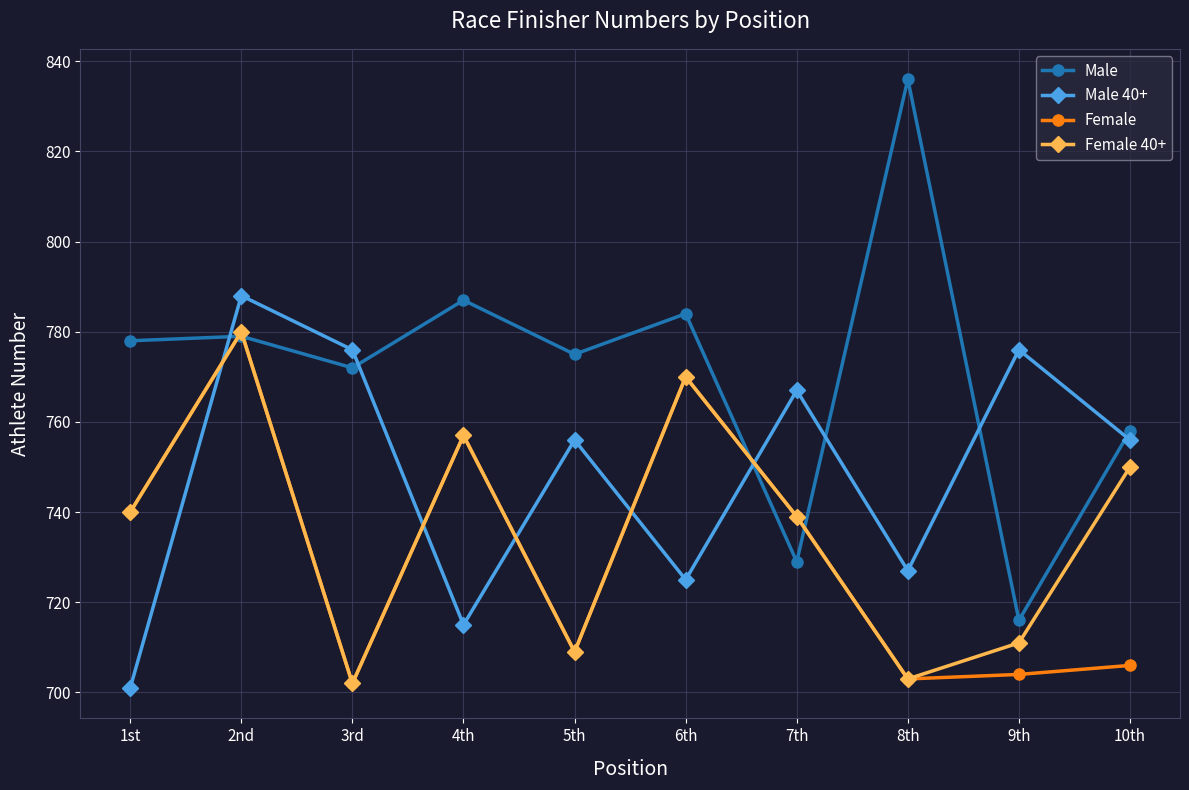

Reading left to right, list all the values displayed in this chart.

Male: 778	779	772	787	775	784	729	836	716	758
Male 40+: 701	788	776	715	756	725	767	727	776	756
Female: 740	780	702	757	709	770	739	703	704	706
Female 40+: 740	780	702	757	709	770	739	703	711	750